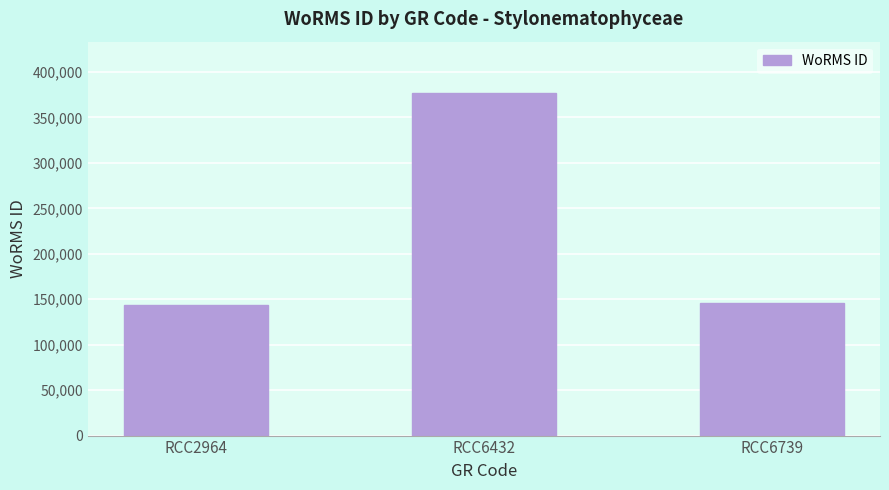

How many bars are there in total?

3